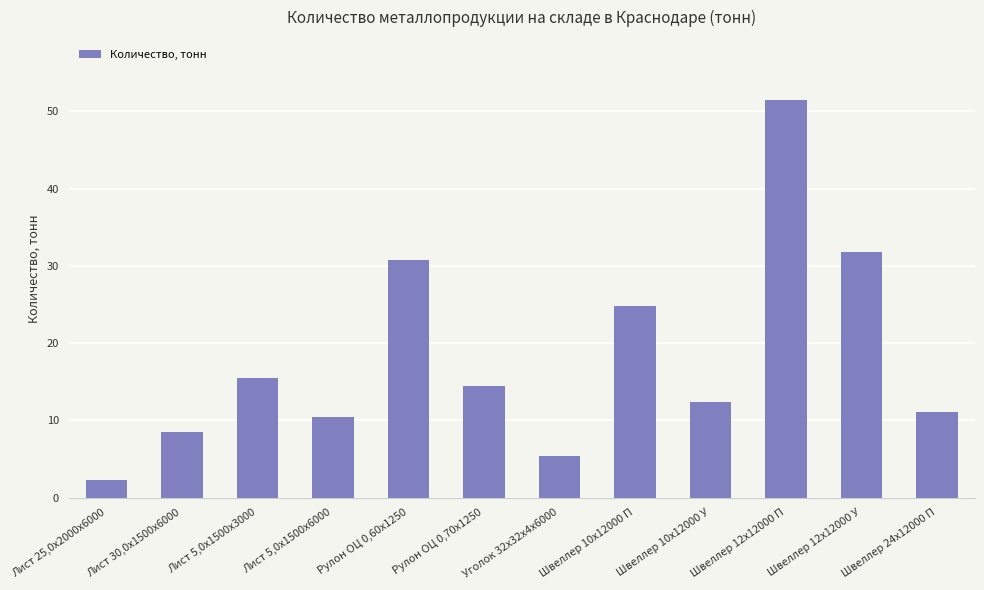

What is the difference between the values at Уголок 32х32х4х6000 and Рулон ОЦ 0,60х1250?

25.4